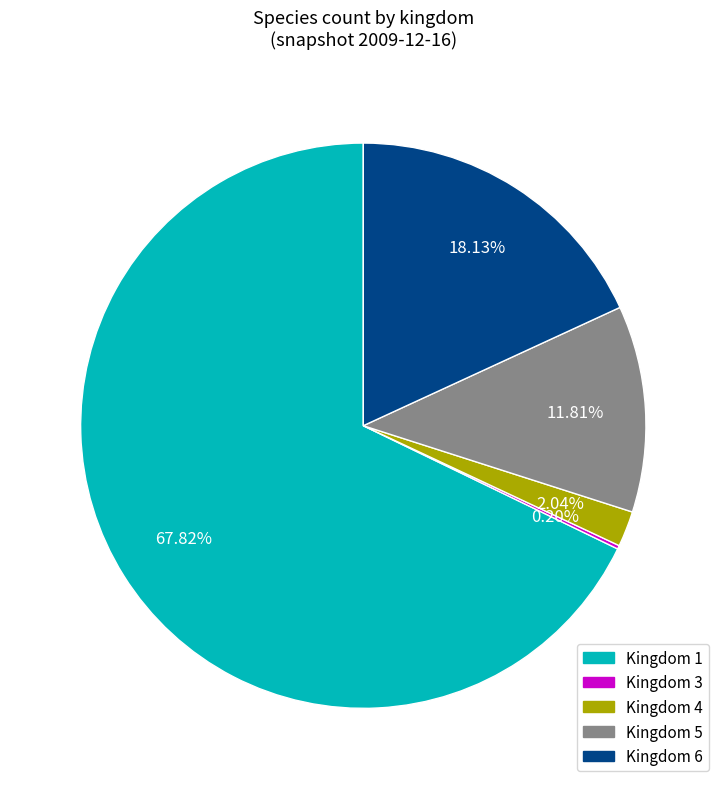

Is there a majority slice in this chart?

Yes